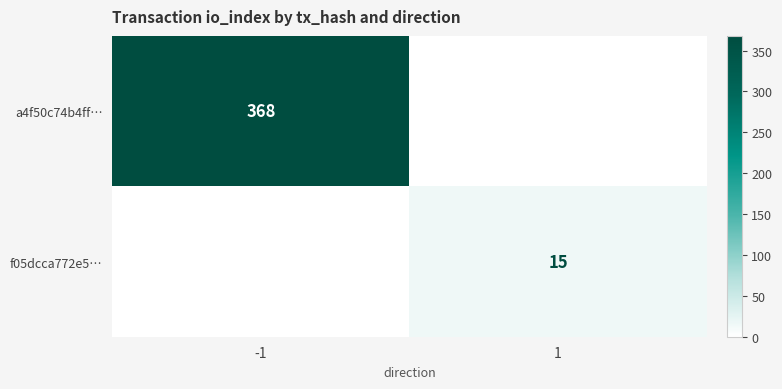

Rank the series by their average value, from highest to lowest.

a4f50c74b4ff…, f05dcca772e5…